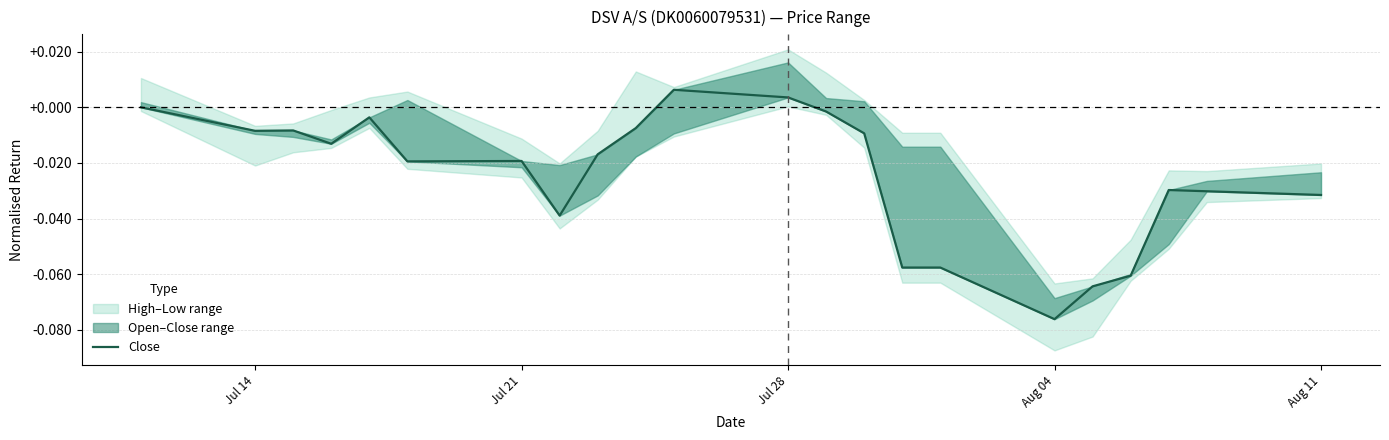

How many positive values are there?

2